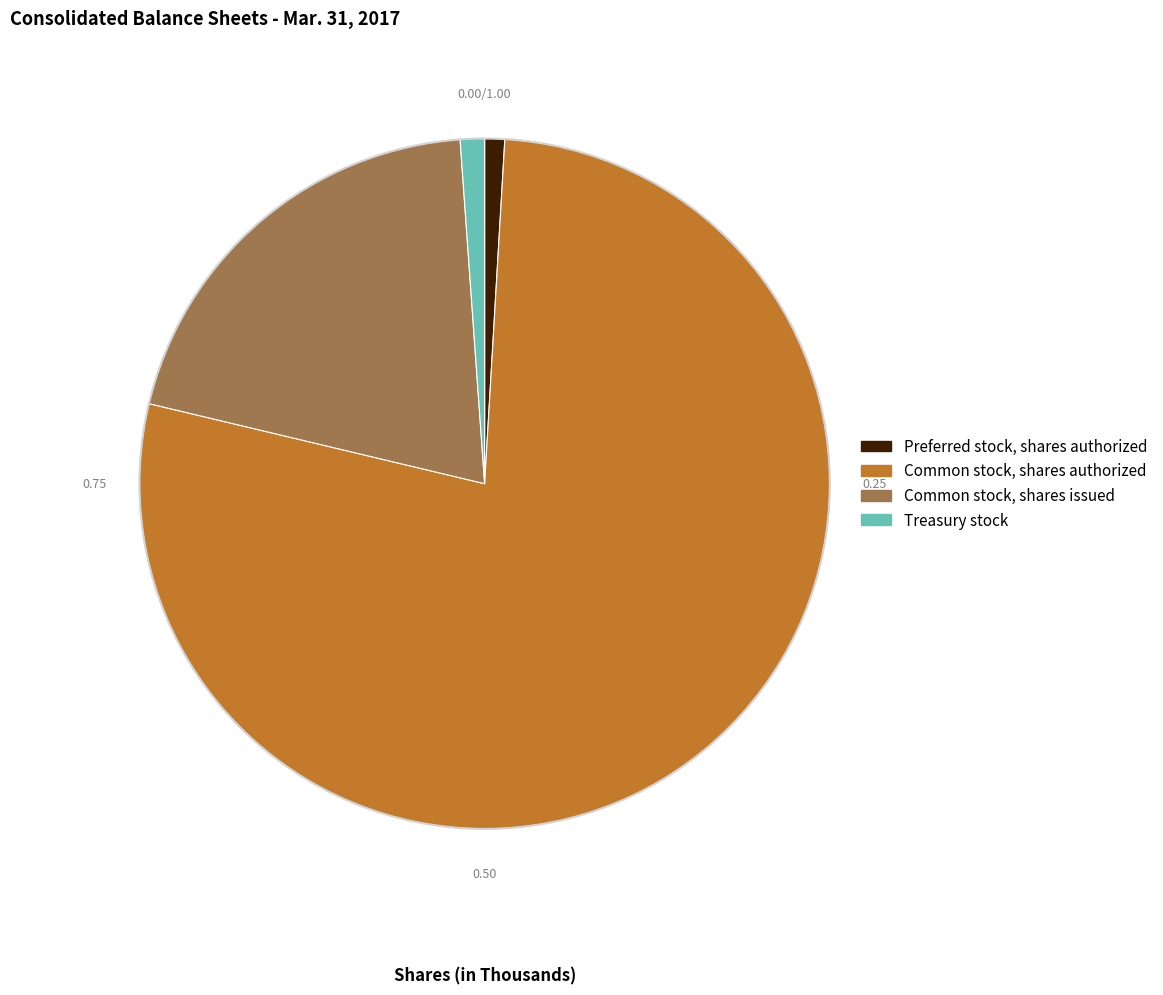

Which slice represents more than half of the pie?

Common stock, shares authorized